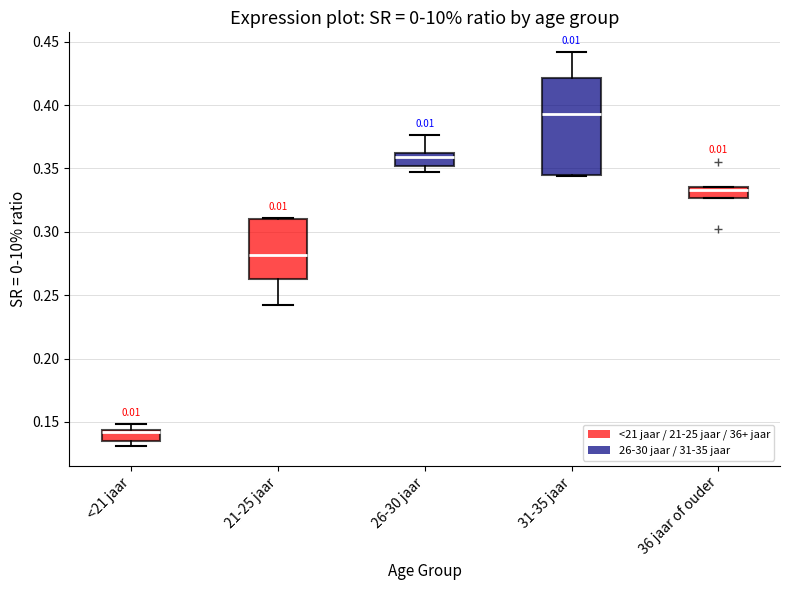

Reading left to right, read every box against the y-axis: the position of its median line, the range the box covers, and the ends of its whiskers. The values are not printed on the chart, so give them approximately, as read against the axis.

<21 jaar: median 0.140, box 0.135 to 0.145, whiskers 0.130 to 0.150
21-25 jaar: median 0.280, box 0.265 to 0.310, whiskers 0.240 to 0.310
26-30 jaar: median 0.360 (just below the box's upper edge), box 0.350 to 0.360, whiskers 0.345 to 0.375
31-35 jaar: median 0.395, box 0.345 to 0.420, whiskers 0.345 to 0.440
36 jaar of ouder: median 0.335 (just below the box's upper edge), box 0.325 to 0.335, whiskers 0.325 to 0.335